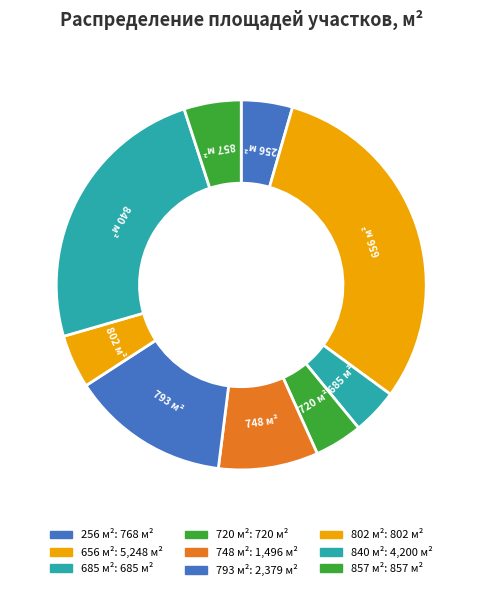

The 840 м² slice represents 24% of the pie. True or false?

True